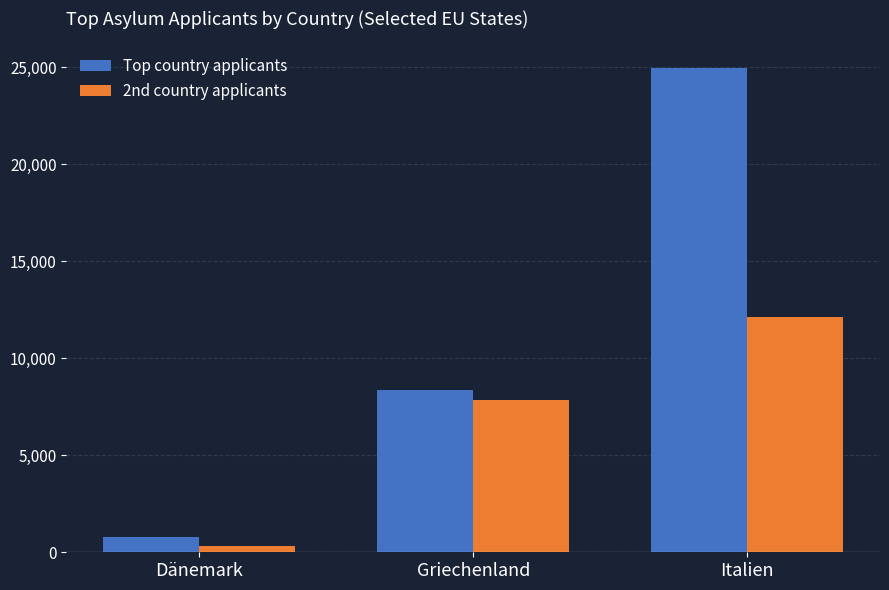

What is the smallest value displayed?

300